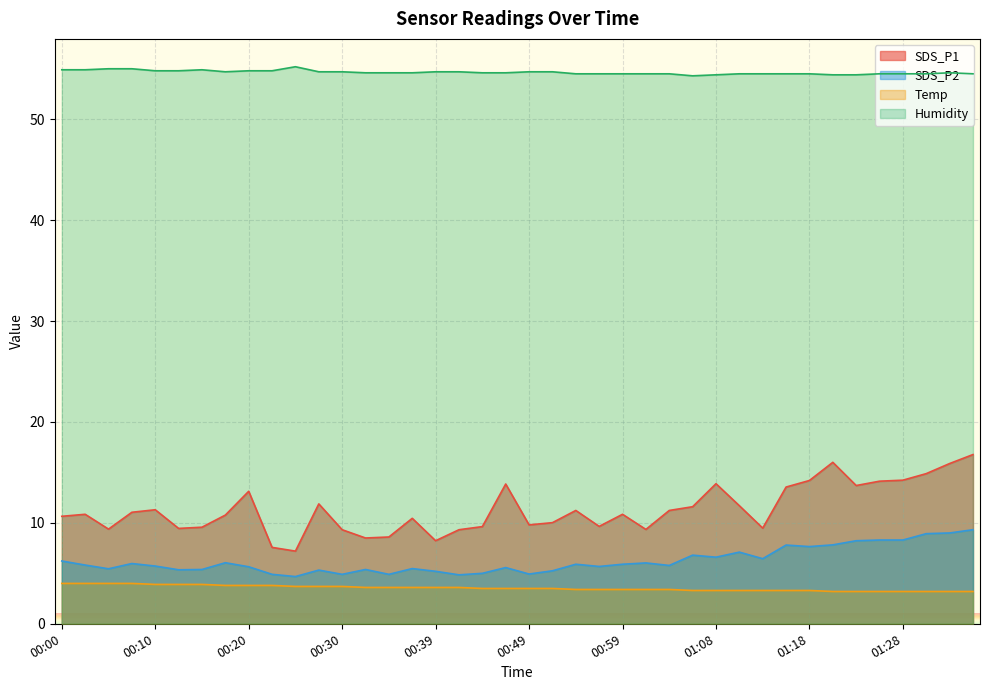

What is the minimum value for SDS_P1?

7.2